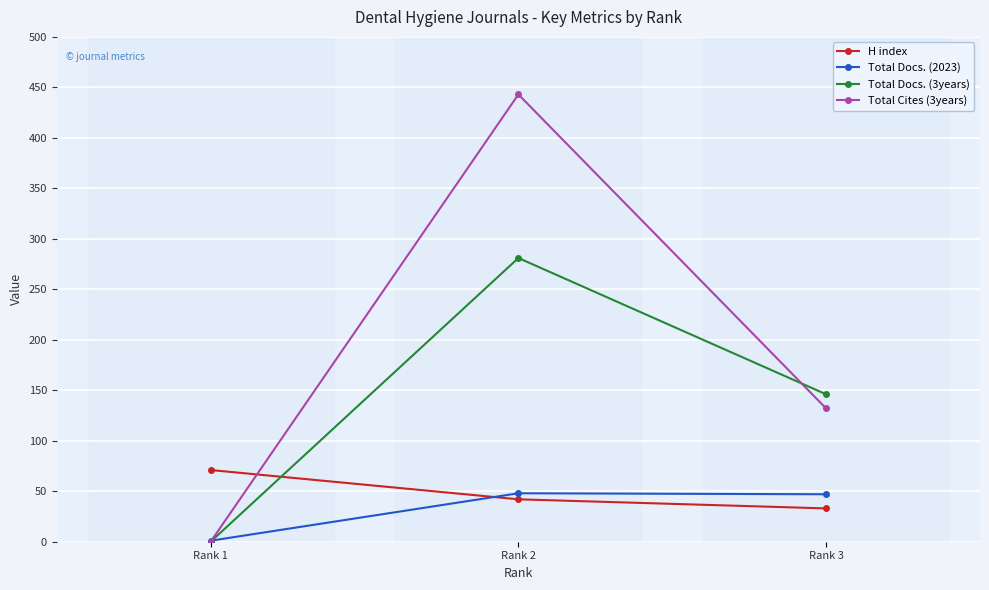

How many data points in Total Docs. (3years) are above 146?

1